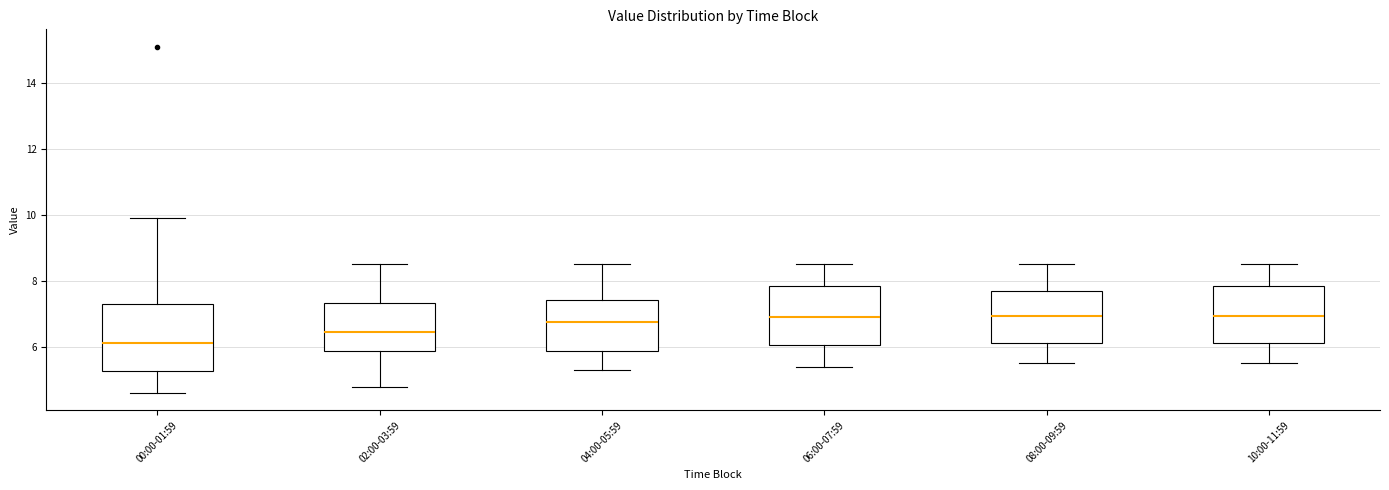

Reading left to right, transcribe this box plot: for each box, give where its median line is, the range the box spans, and where its two whiskers end, as read against the y-axis. The values are not printed on the chart, so give them approximately, as read against the axis.

00:00-01:59: median 6.2, box 5.2 to 7.4, whiskers 4.6 to 10.0
02:00-03:59: median 6.4, box 5.8 to 7.4, whiskers 4.8 to 8.6
04:00-05:59: median 6.8, box 5.8 to 7.4, whiskers 5.4 to 8.6
06:00-07:59: median 7.0, box 6.0 to 7.8, whiskers 5.4 to 8.6
08:00-09:59: median 7.0, box 6.2 to 7.8, whiskers 5.6 to 8.6
10:00-11:59: median 7.0, box 6.2 to 7.8, whiskers 5.6 to 8.6